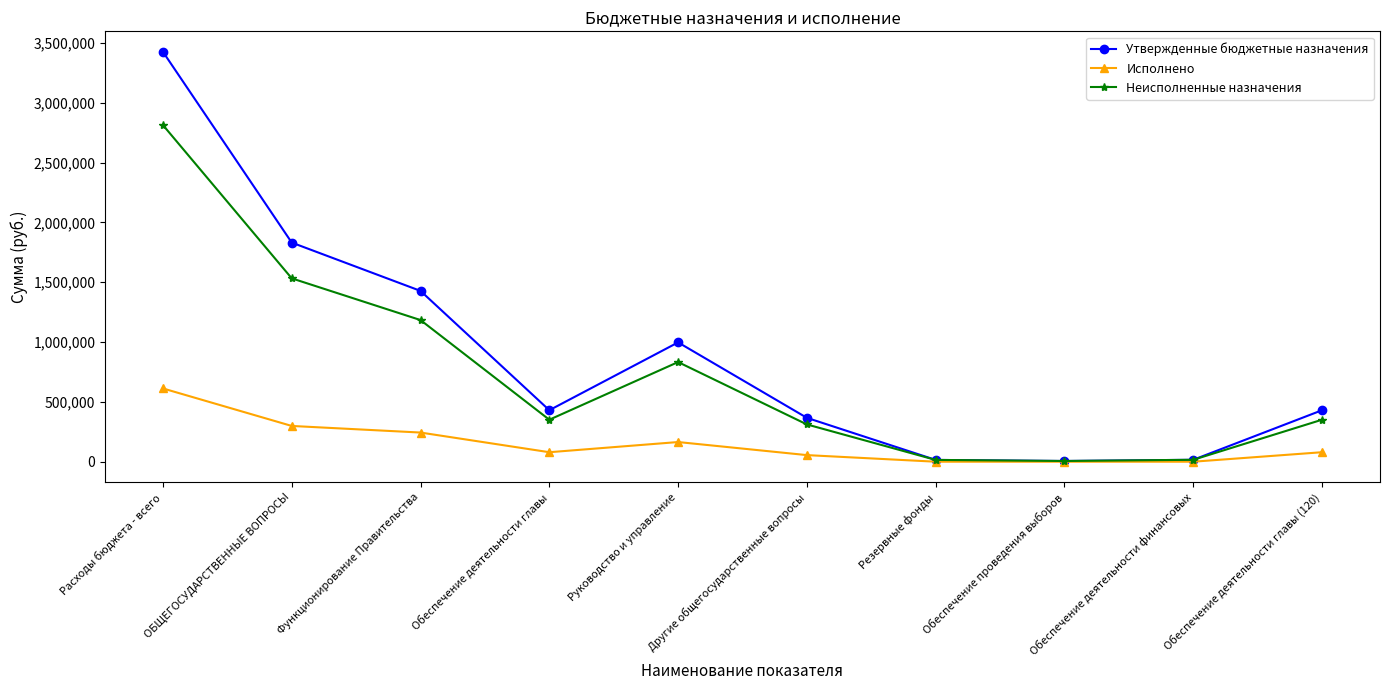

Is it true that Неисполненные назначения equals 832815.1 at Руководство и управление?

True